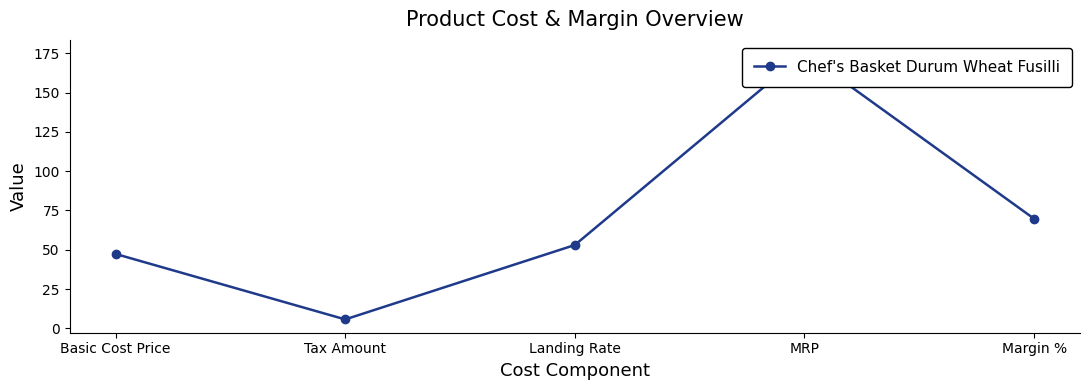

What is the value of the 2nd point from the left?

5.7